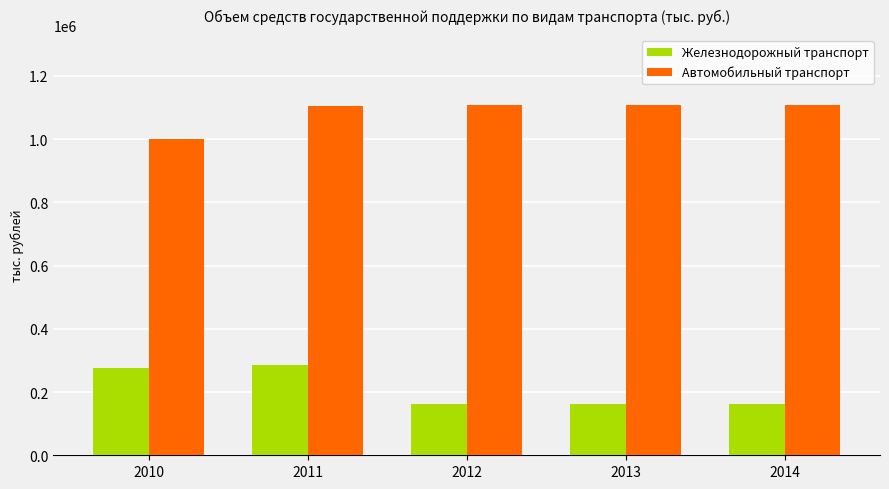

What is the minimum value for Автомобильный транспорт?

999090.3